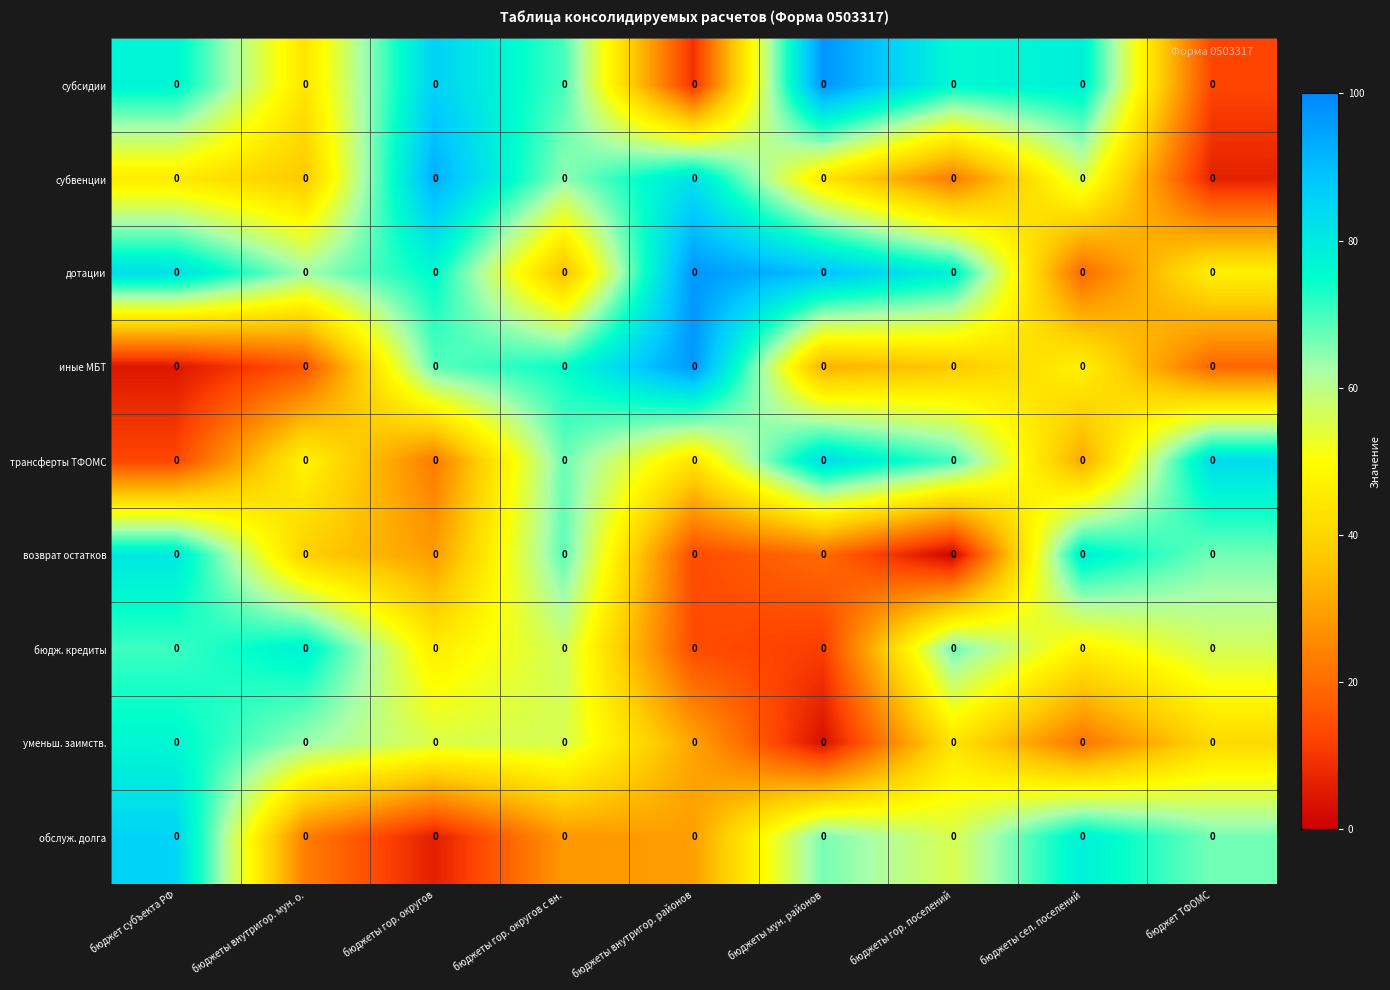

Is it true that обслуж. долга equals 28.1 at бюджеты гор. округов с вн.?

True